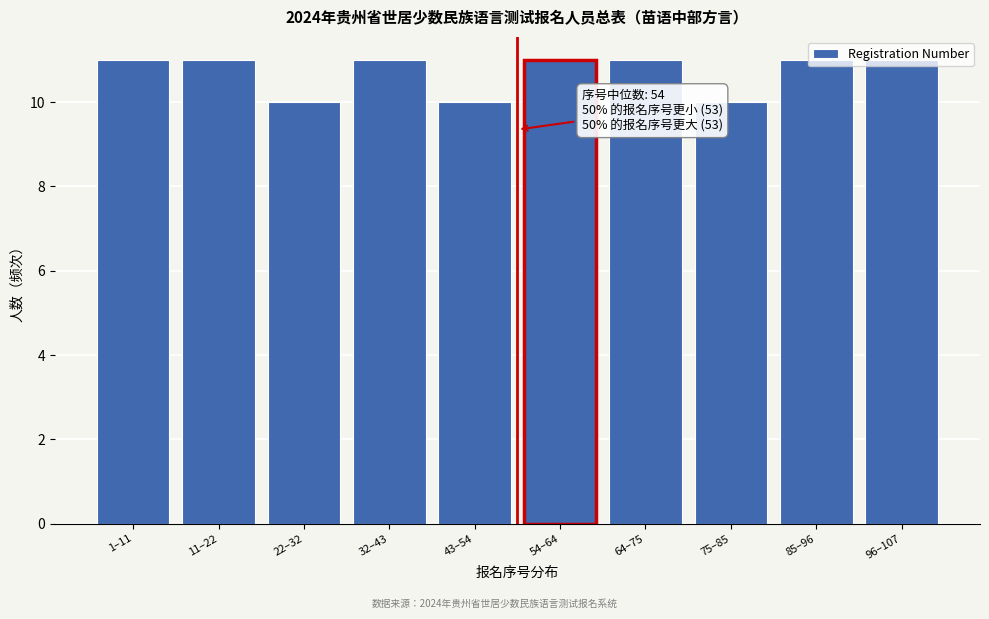

What is the sum of all values?

107